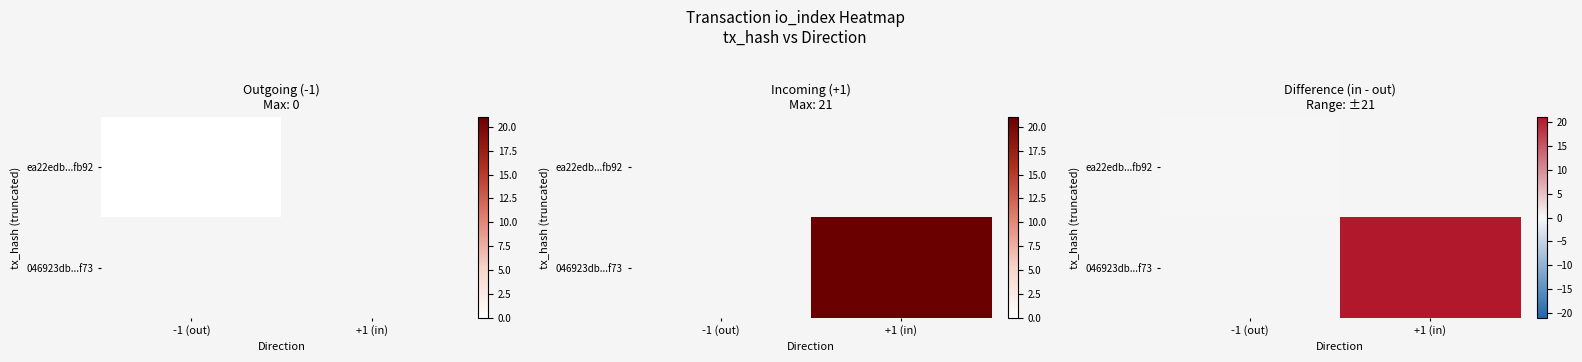

What is the maximum value shown in the chart?

21.0